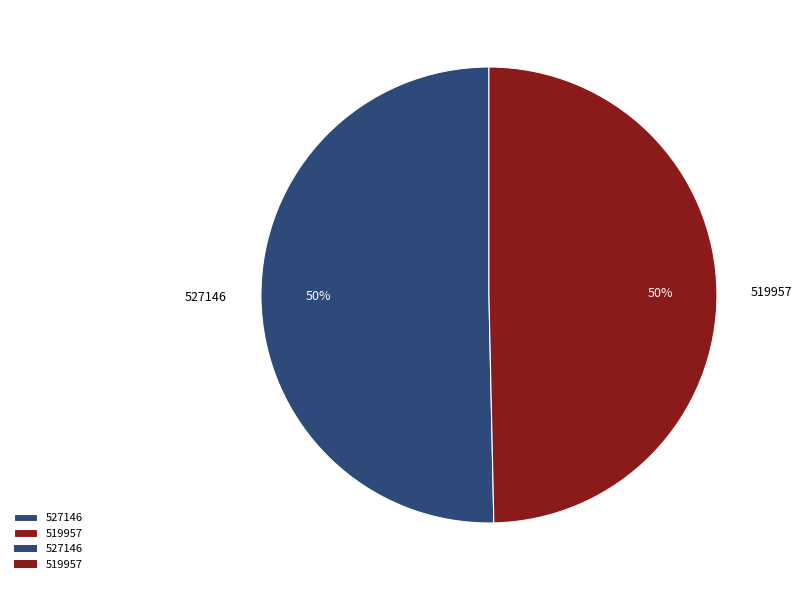

Between 527146 and 519957, which is larger?

527146